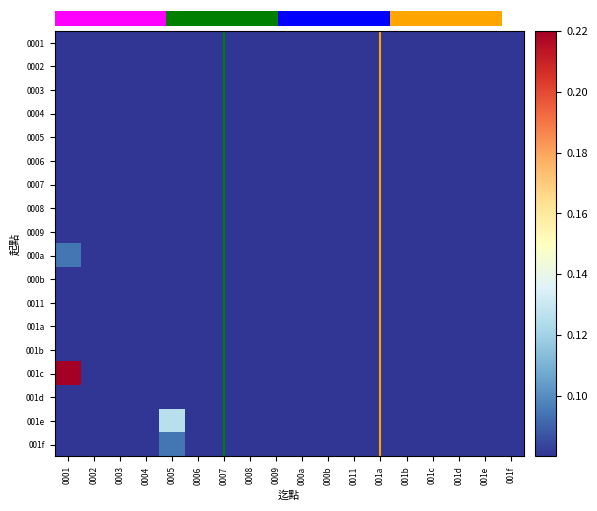

Between 001f and 000a, which is larger?

001f